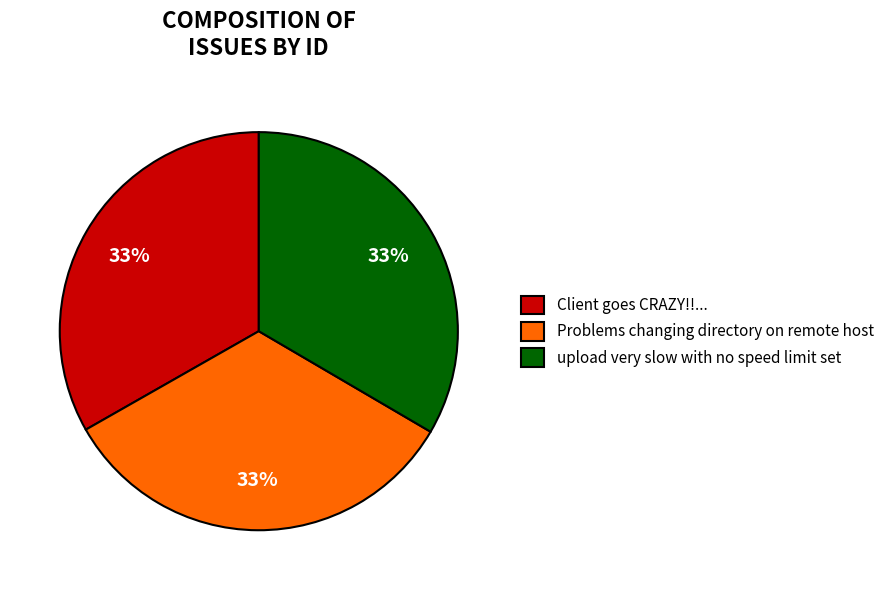

What is the ratio of the value at upload very slow with no speed limit set to the value at Client goes CRAZY!!...?

1.0